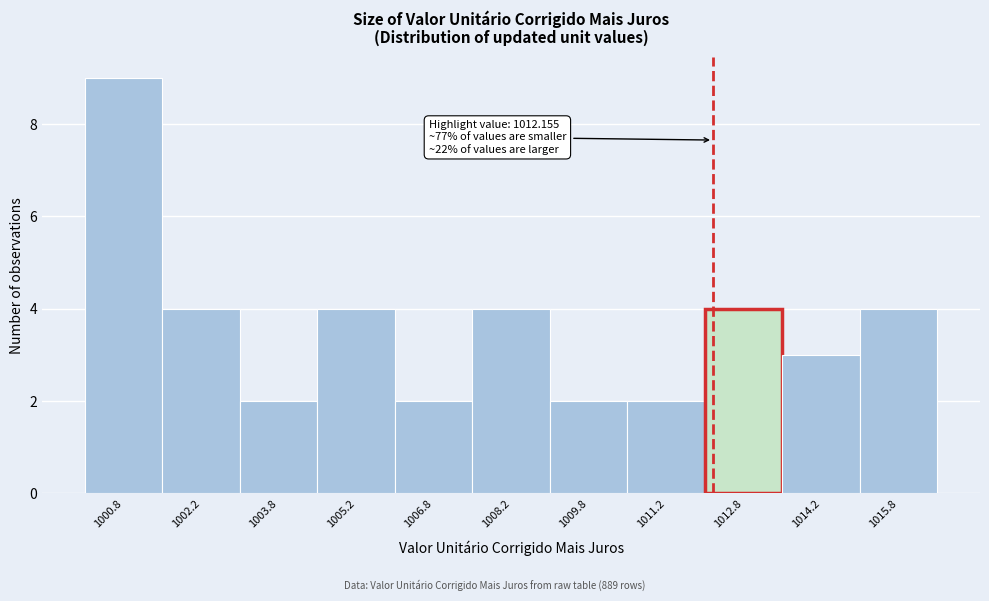

Over which range of the x-axis is the bar tallest?

1000.0 to 1001.5